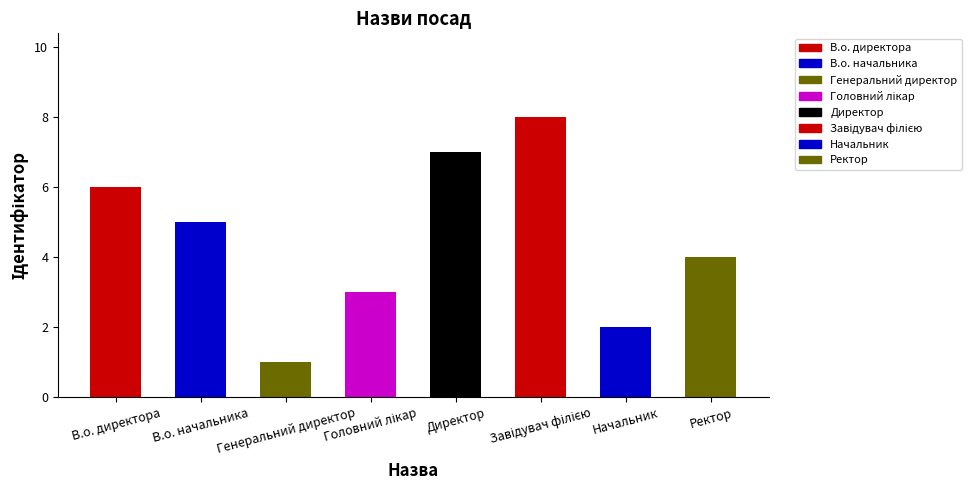

At which label is the value closest to 4?

Ректор